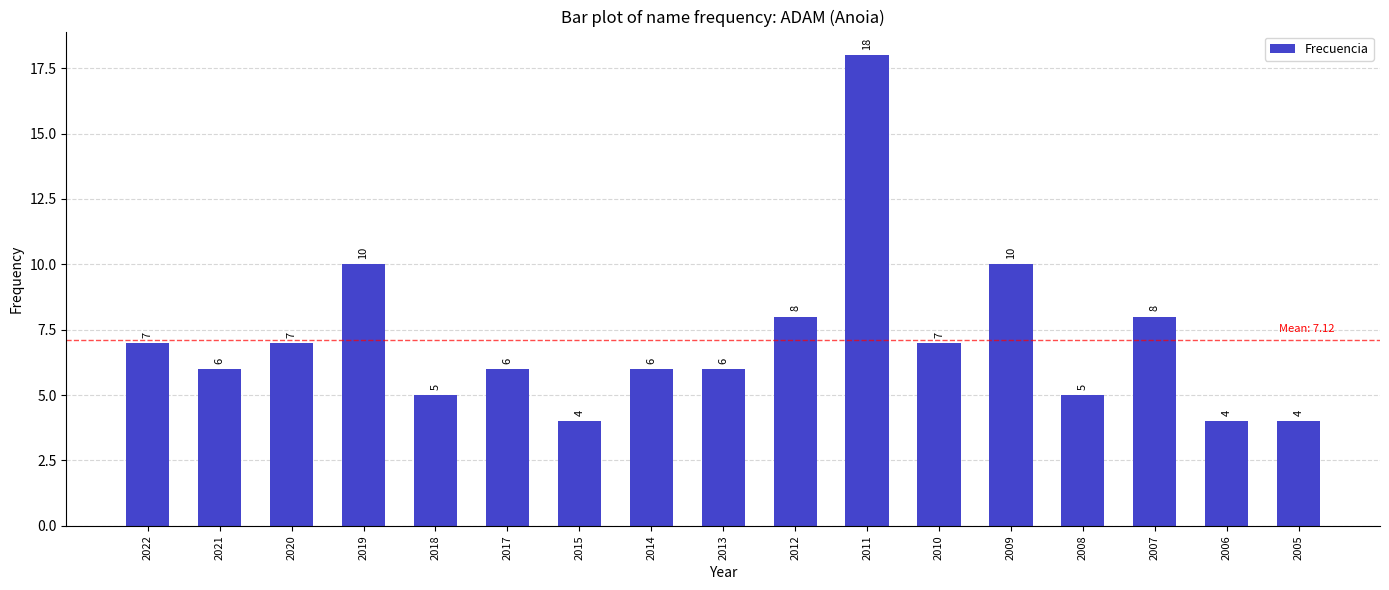

Read the value at 2020.

7